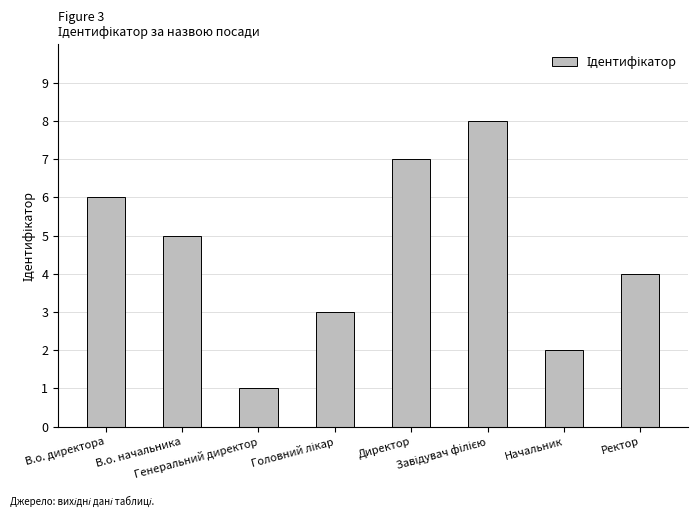

How many bars are there in total?

8